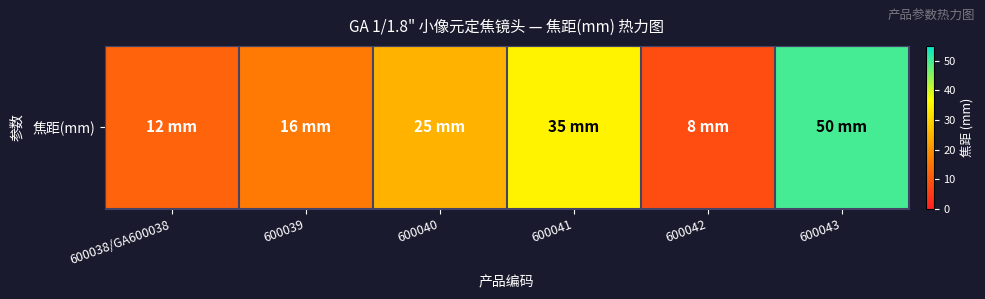

At which category does the chart reach its minimum across all series?

600042